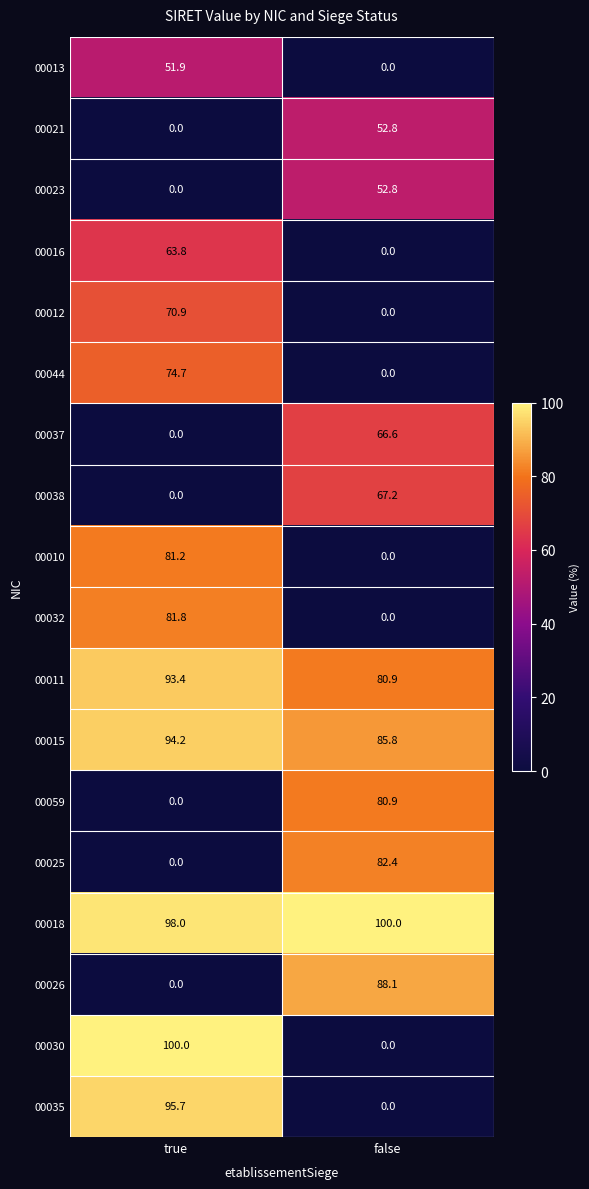

Which series has the largest total across all categories?

00018